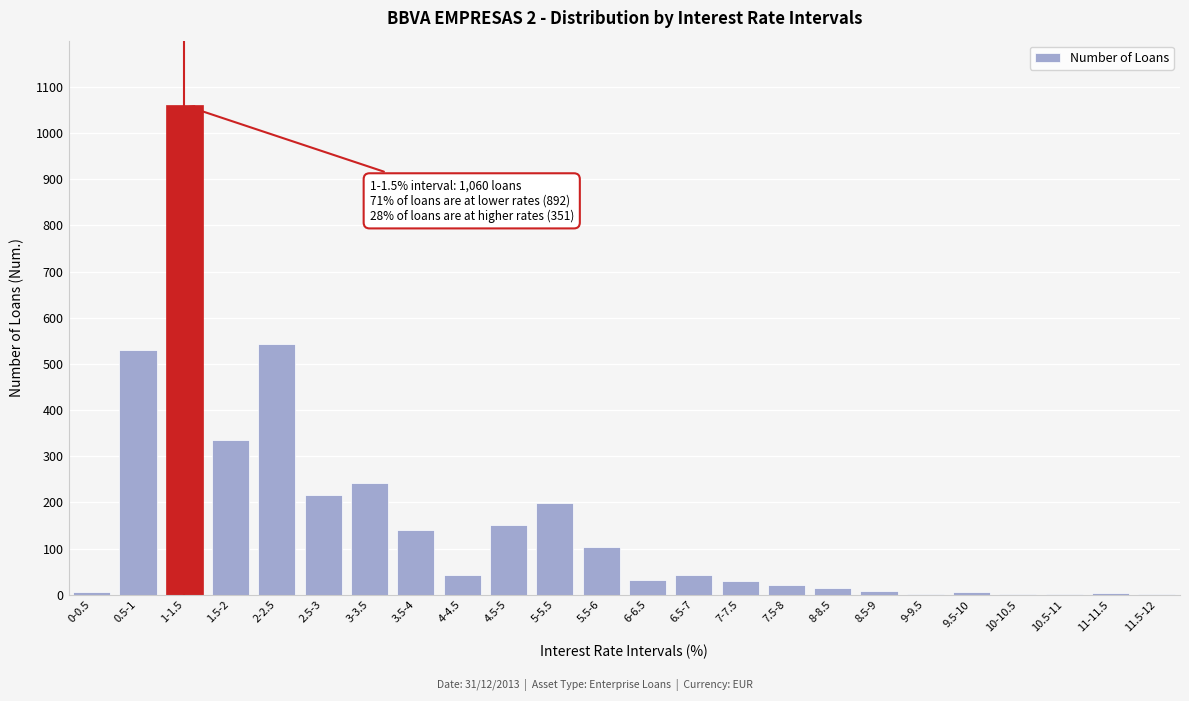

What is the sum of all values?

3732